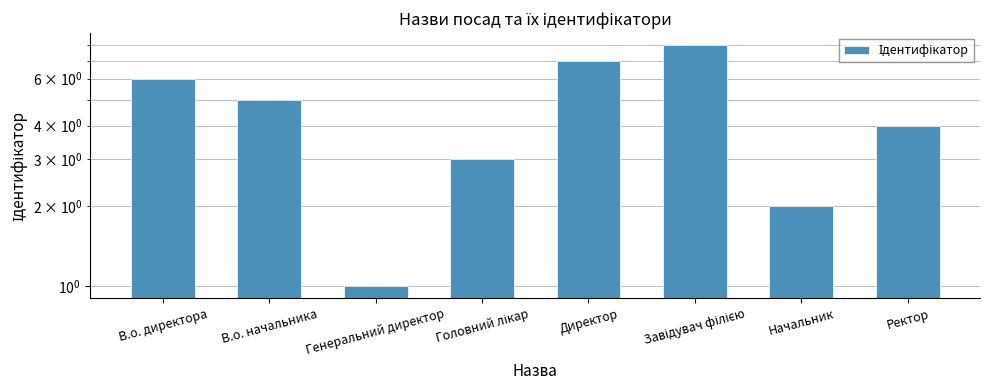

What is the difference between the values at Генеральний директор and Ректор?

3